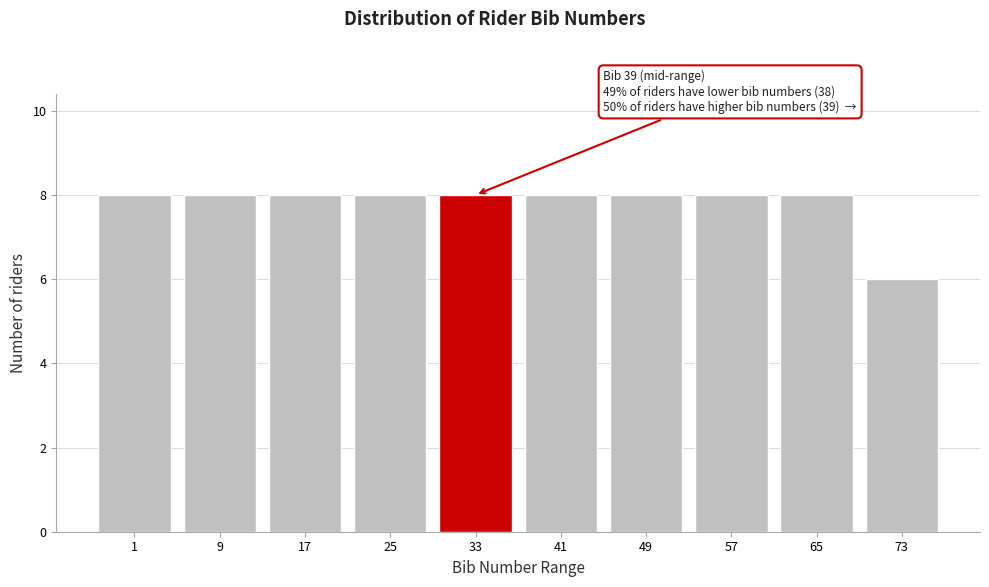

Reading left to right, list all the values displayed in this chart.

8	8	8	8	8	8	8	8	8	6